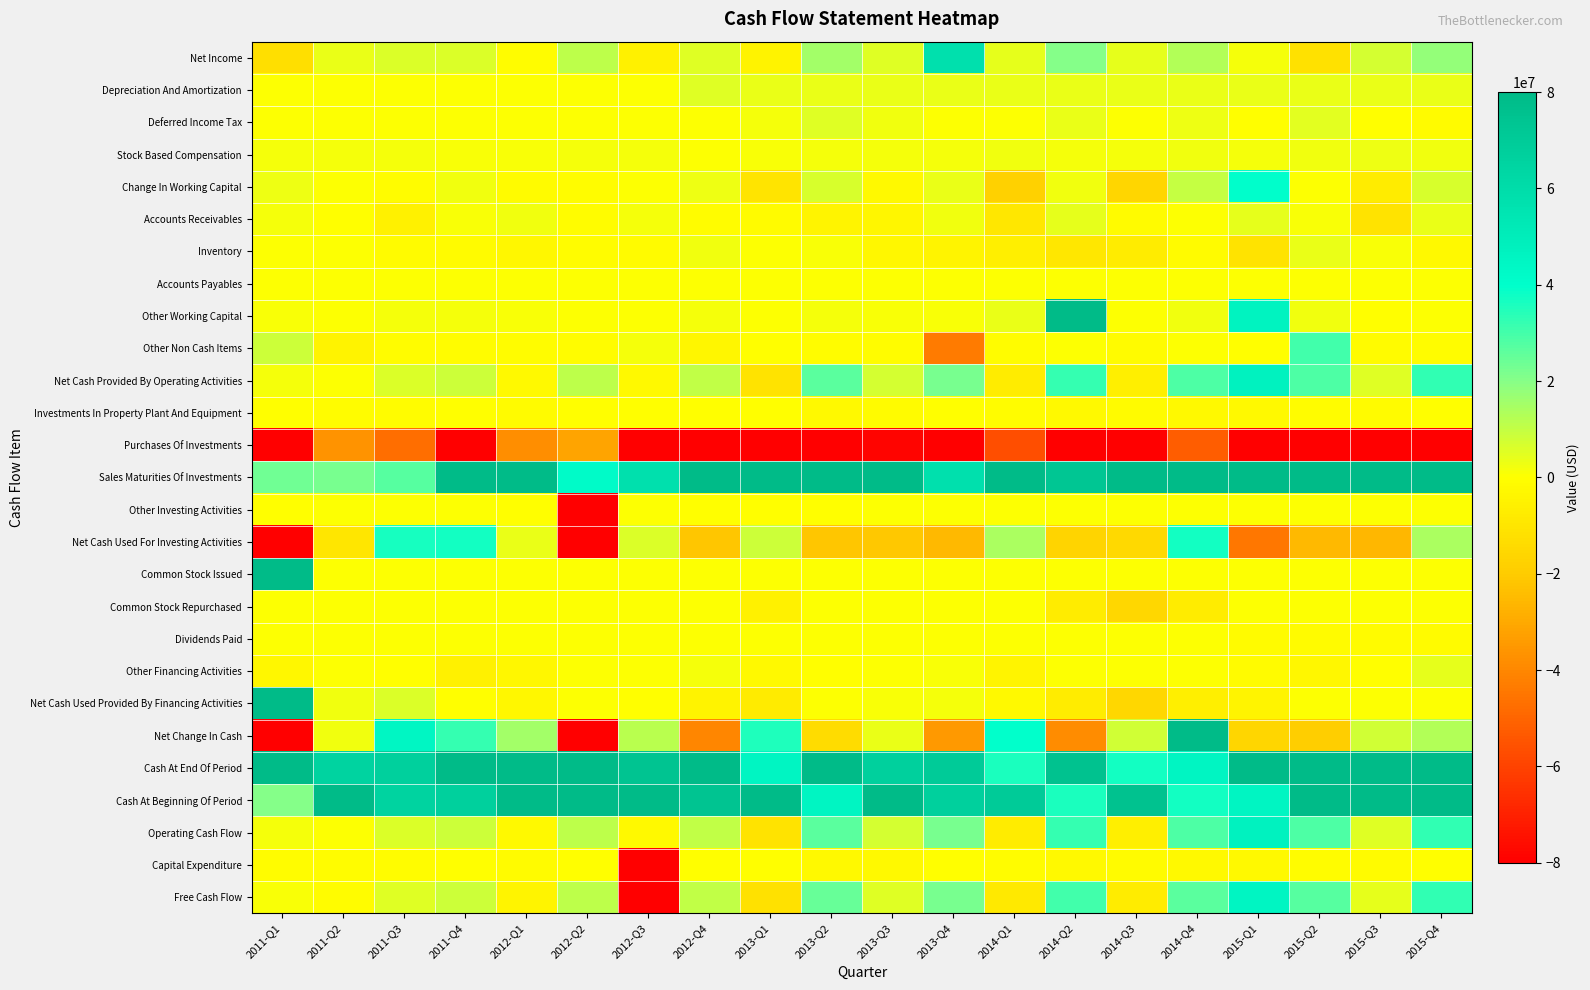

How many distinct data groups are displayed?

27